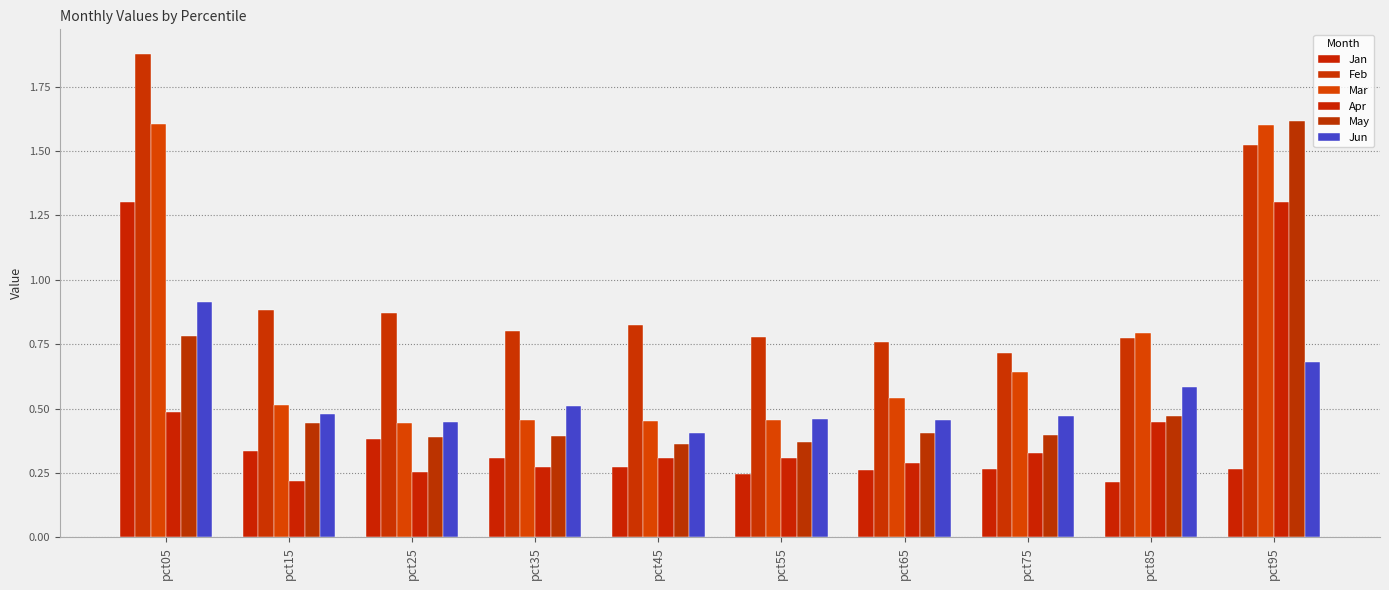

Reading left to right, extract all data points from this chart.

Jan: pct05=1.3	pct15=0.3	pct25=0.4	pct35=0.3	pct45=0.3	pct55=0.2	pct65=0.3	pct75=0.3	pct85=0.2	pct95=0.3
Feb: pct05=1.9	pct15=0.9	pct25=0.9	pct35=0.8	pct45=0.8	pct55=0.8	pct65=0.8	pct75=0.7	pct85=0.8	pct95=1.5
Mar: pct05=1.6	pct15=0.5	pct25=0.4	pct35=0.5	pct45=0.5	pct55=0.5	pct65=0.5	pct75=0.6	pct85=0.8	pct95=1.6
Apr: pct05=0.5	pct15=0.2	pct25=0.3	pct35=0.3	pct45=0.3	pct55=0.3	pct65=0.3	pct75=0.3	pct85=0.4	pct95=1.3
May: pct05=0.8	pct15=0.4	pct25=0.4	pct35=0.4	pct45=0.4	pct55=0.4	pct65=0.4	pct75=0.4	pct85=0.5	pct95=1.6
Jun: pct05=0.9	pct15=0.5	pct25=0.4	pct35=0.5	pct45=0.4	pct55=0.5	pct65=0.5	pct75=0.5	pct85=0.6	pct95=0.7